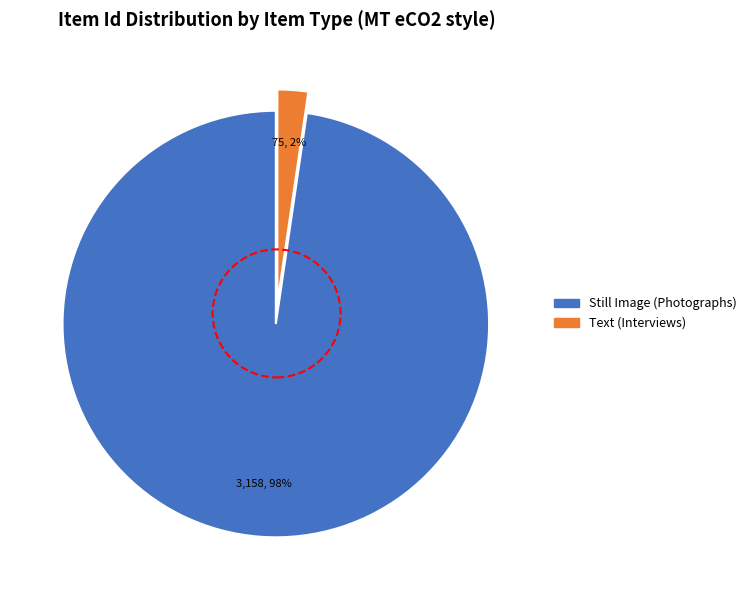

Is there a majority slice in this chart?

Yes